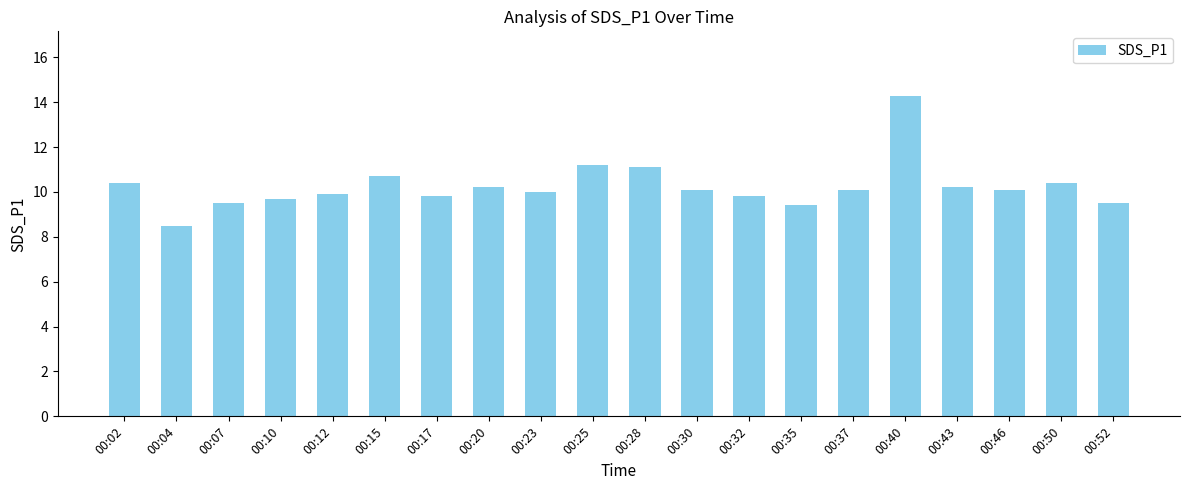

The chart shows a value of 15.0 at 00:37. True or false?

False